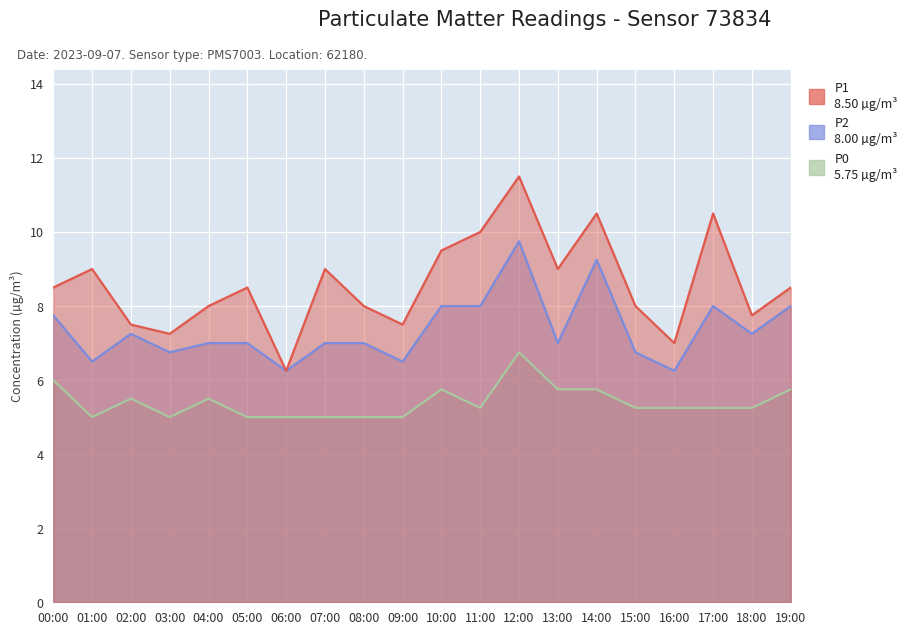

What is the sum of all P1 values?

171.8